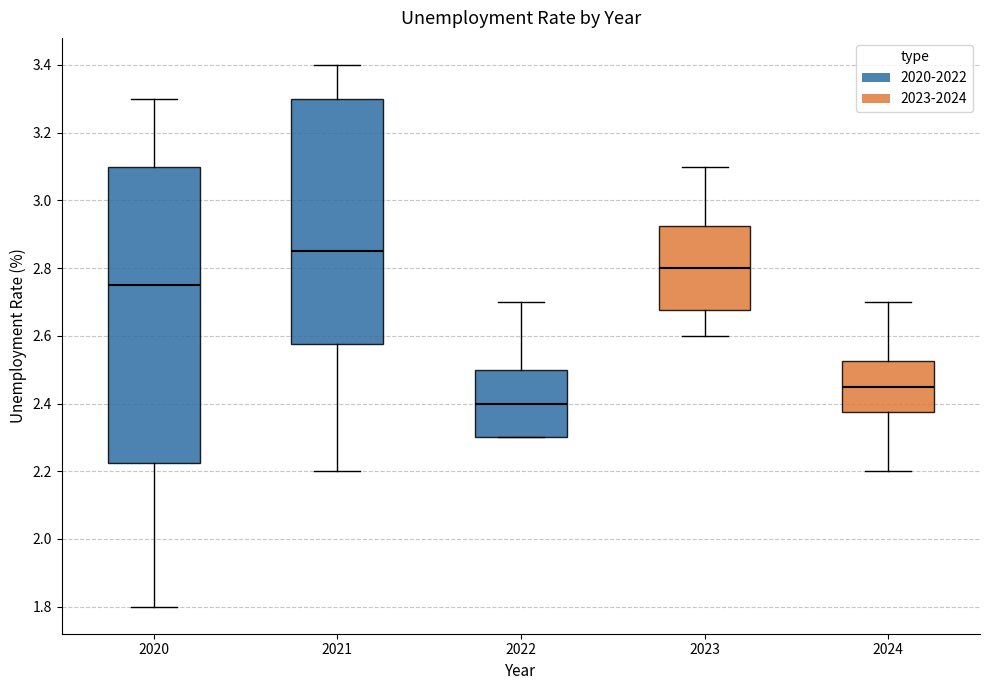

Reading left to right, read every box against the y-axis: the position of its median line, the range the box covers, and the ends of its whiskers. The values are not printed on the chart, so give them approximately, as read against the axis.

2020: median 2.76, box 2.22 to 3.10, whiskers 1.80 to 3.30
2021: median 2.86, box 2.58 to 3.30, whiskers 2.20 to 3.40
2022: median 2.40, box 2.30 to 2.50, whiskers 2.30 to 2.70
2023: median 2.80, box 2.68 to 2.92, whiskers 2.60 to 3.10
2024: median 2.46, box 2.38 to 2.52, whiskers 2.20 to 2.70